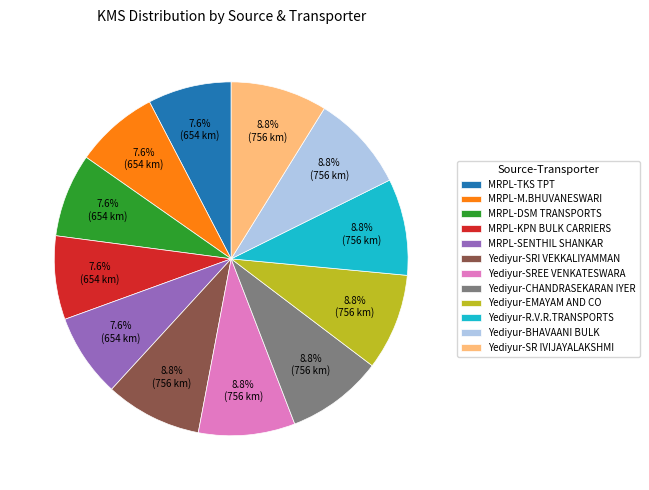

How much of the chart is everything except Yediyur-SR IVIJAYALAKSHMI?

91.2%